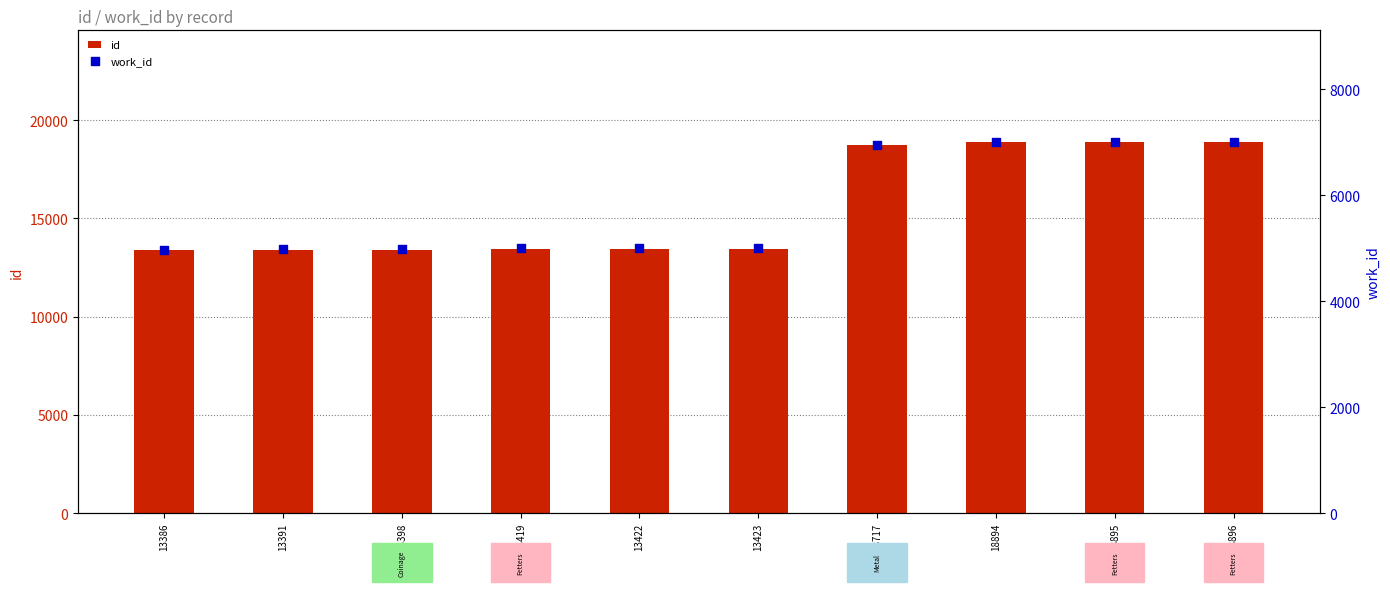

What are all the series names shown in the legend?

id, work_id